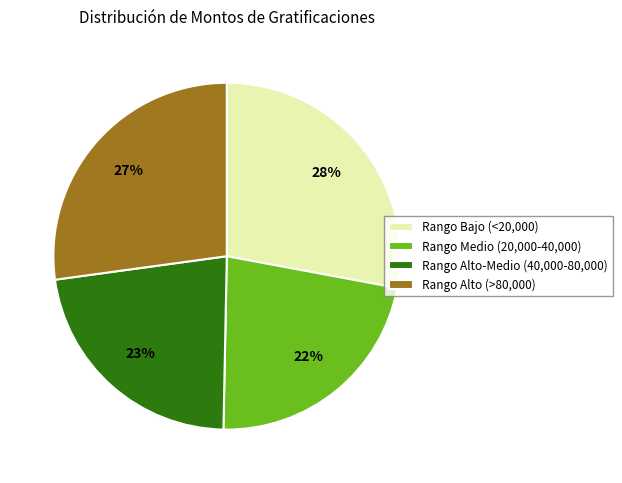

To the nearest percent, what percentage of the pie is Rango Medio (20,000-40,000)?

22%